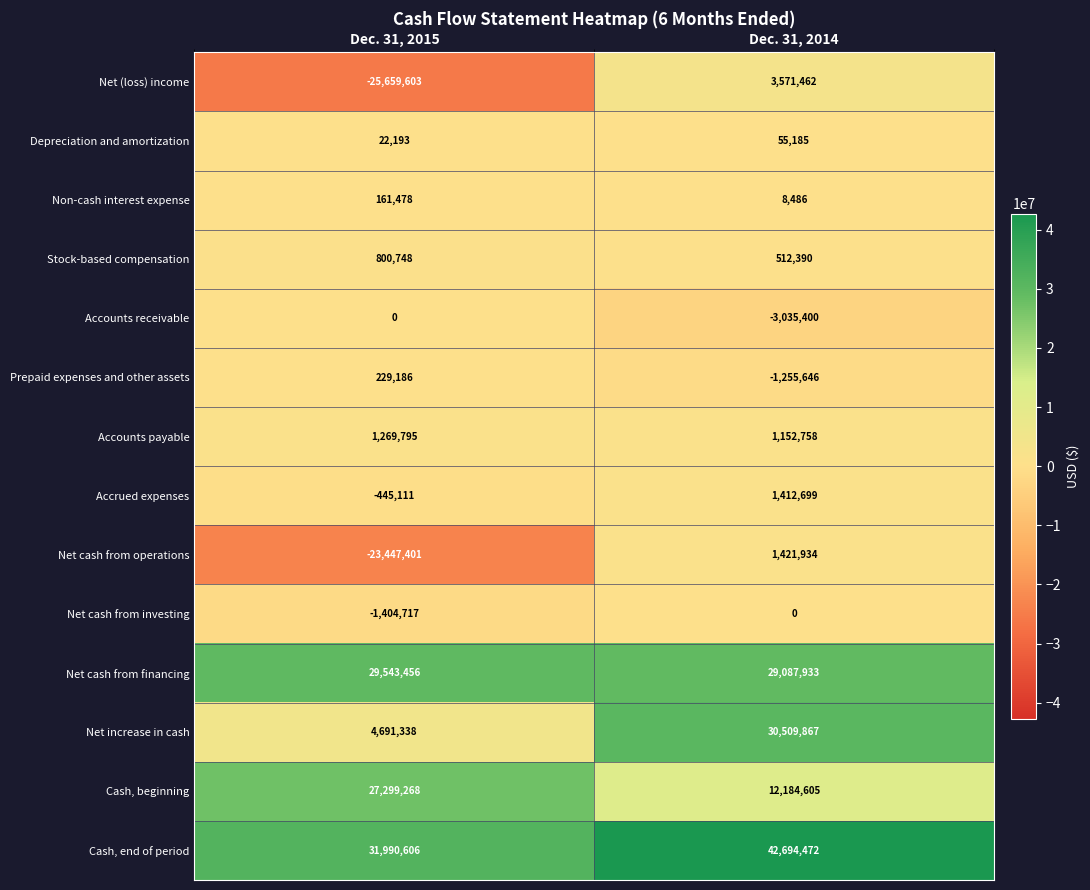

What is the difference between the Net cash from financing values at Dec. 31, 2014 and Dec. 31, 2015?

455523